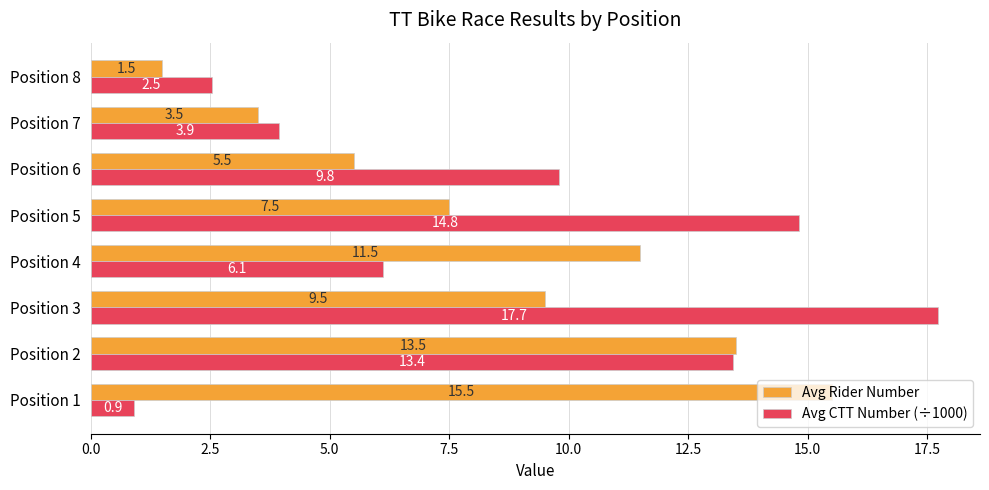

The Avg Rider Number series shows 7.5 at Position 5. True or false?

True